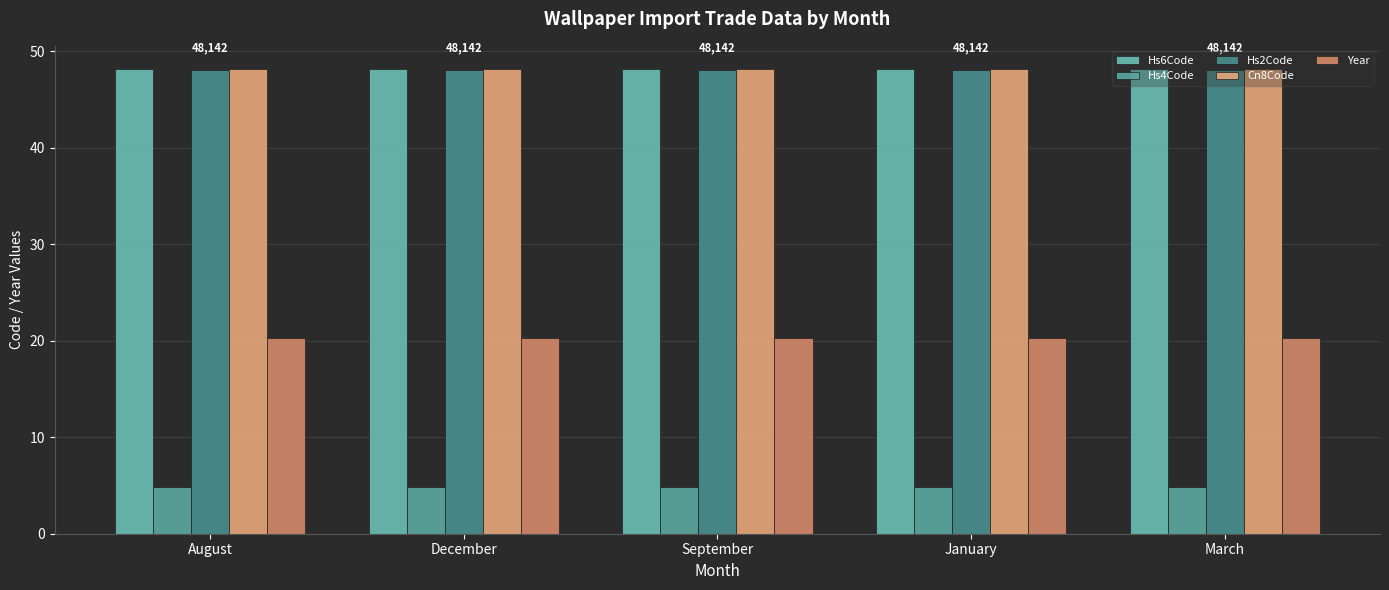

Count the number of categories in the chart.

5